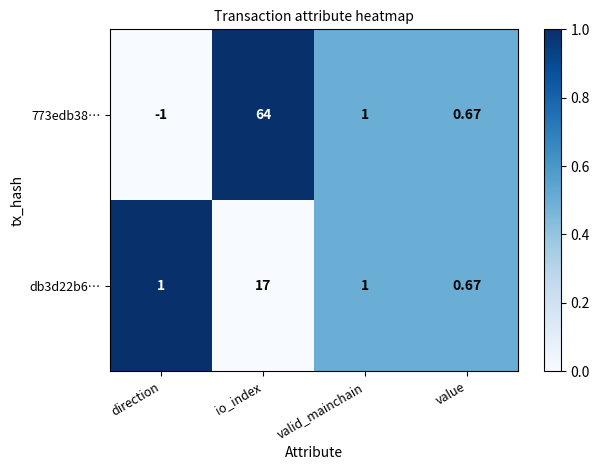

At which label does 773edb38… first exceed 1?

io_index